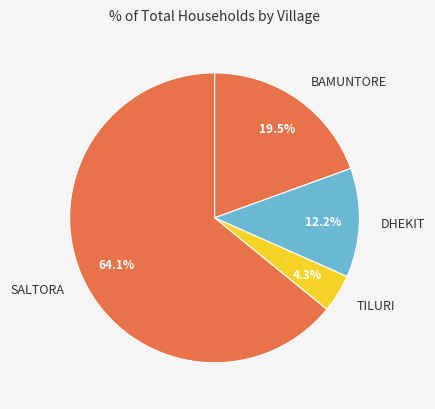

Count the number of slices in the pie.

4